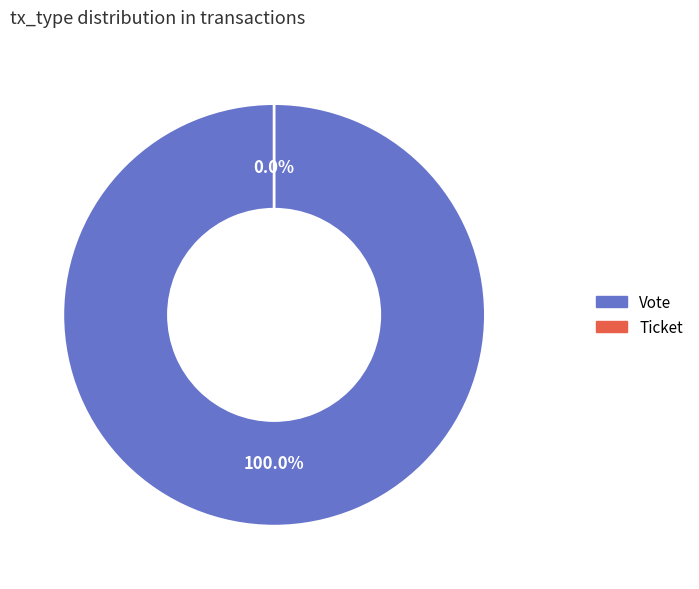

What percentage is the Vote slice, to the nearest percent?

100%